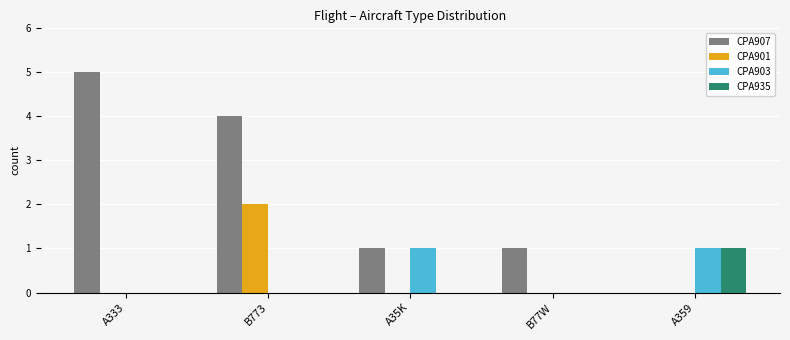

Count the CPA907 values in the range 1 to 4.

3